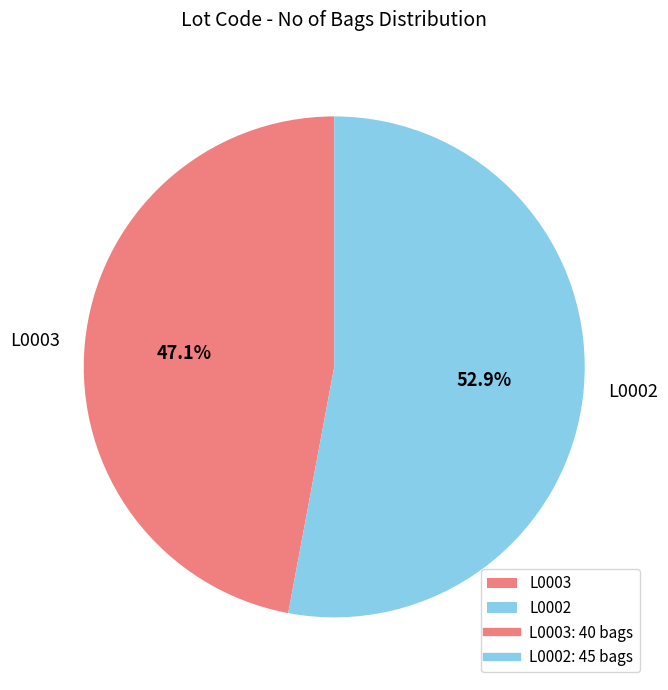

Rank the categories by value from highest to lowest.

L0002, L0003